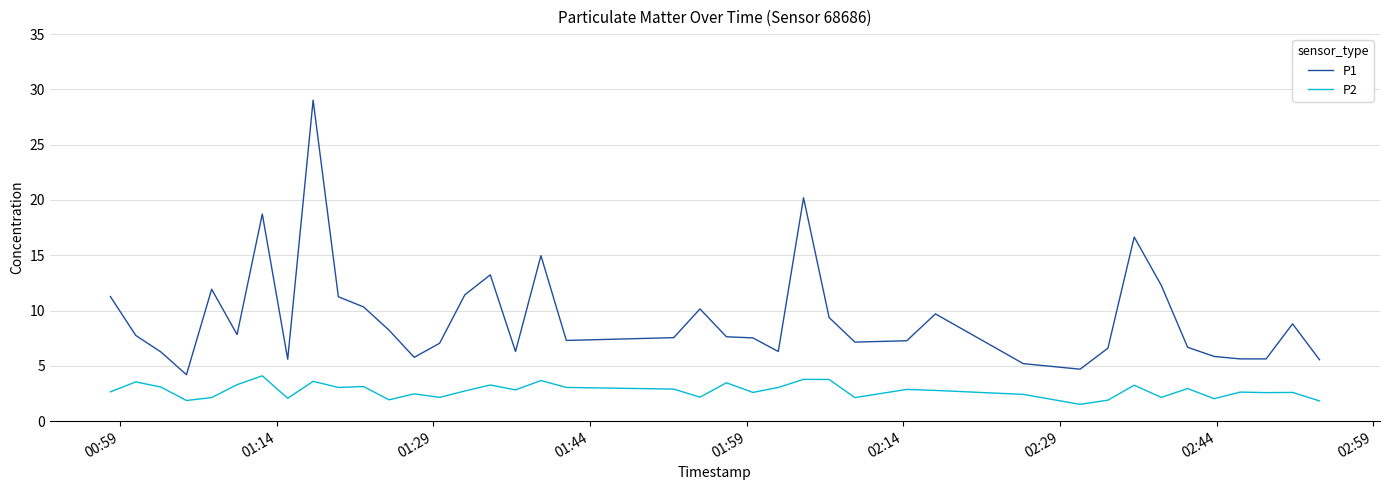

What is the difference between the maximum and second lowest values in the P2 series?

2.3